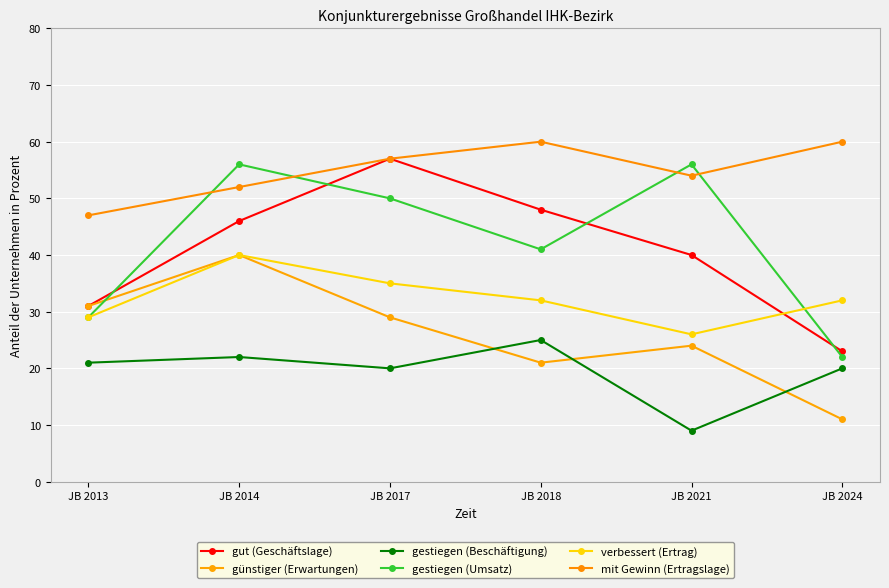

Does the chart have visible grid lines?

Yes